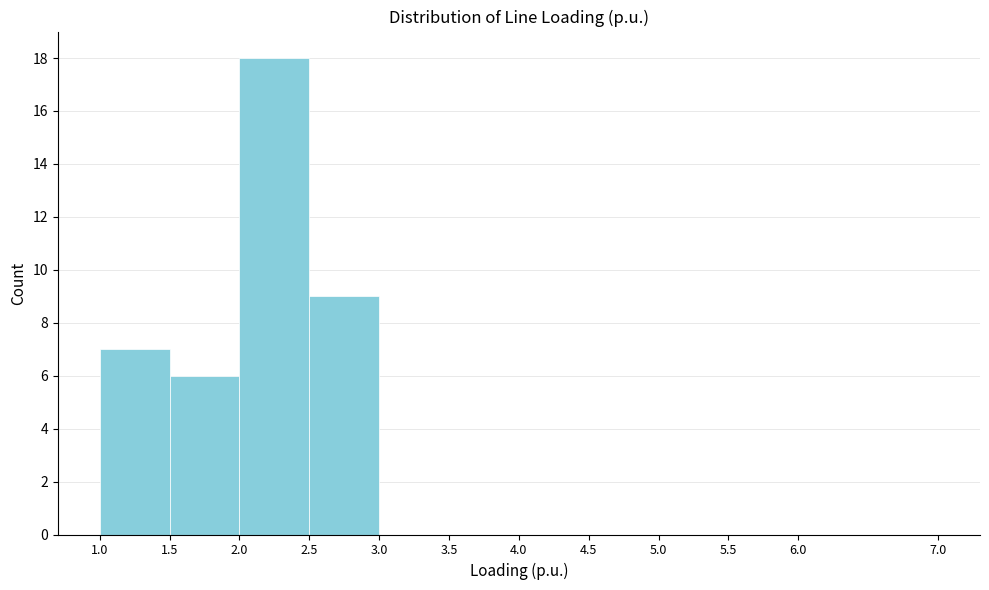

Reading left to right, transcribe this chart: for each bar, give the range it covers on the x-axis and its height. The values are not printed on the chart, so give them approximately, as read against the axis.

1.0 to 1.5: 7
1.5 to 2.0: 6
2.0 to 2.5: 18
2.5 to 3.0: 9
3.0 to 3.5: 0
3.5 to 4.0: 0
4.0 to 4.5: 0
4.5 to 5.0: 0
5.0 to 5.5: 0
5.5 to 6.0: 0
6.0 to 7.0: 0